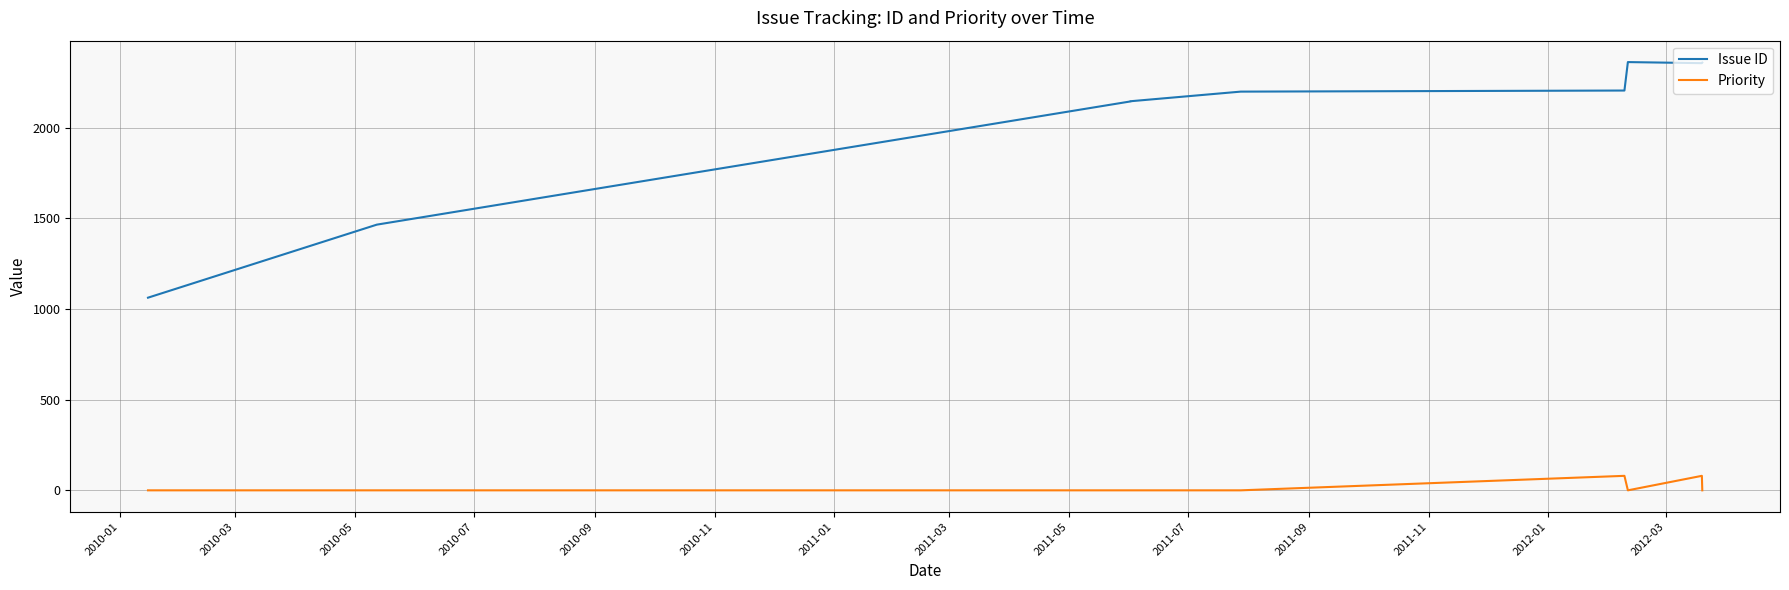

Which series has the largest total across all categories?

Issue ID